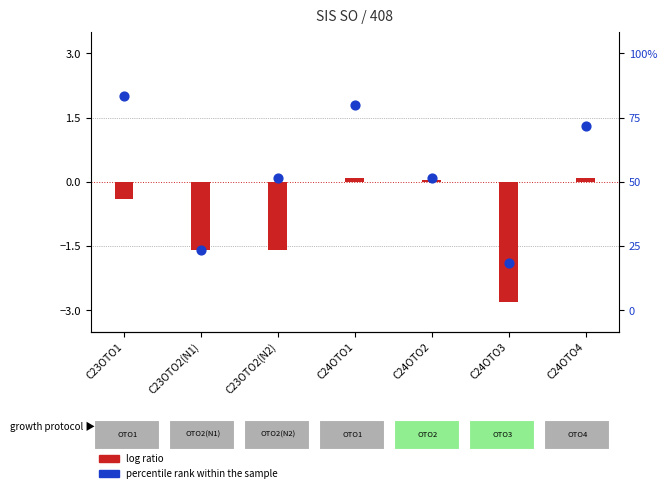

At which category is the sum across all series the highest?

C24OTO1